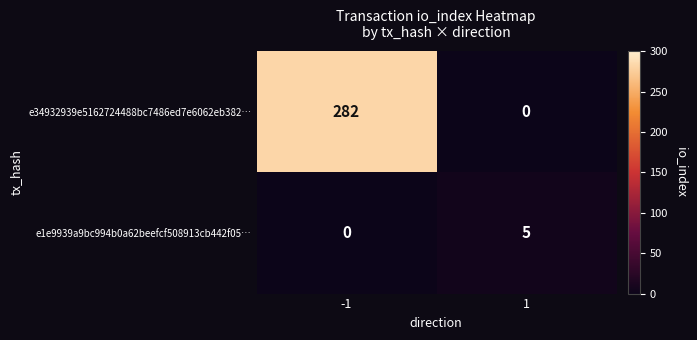

How many distinct data groups are displayed?

2